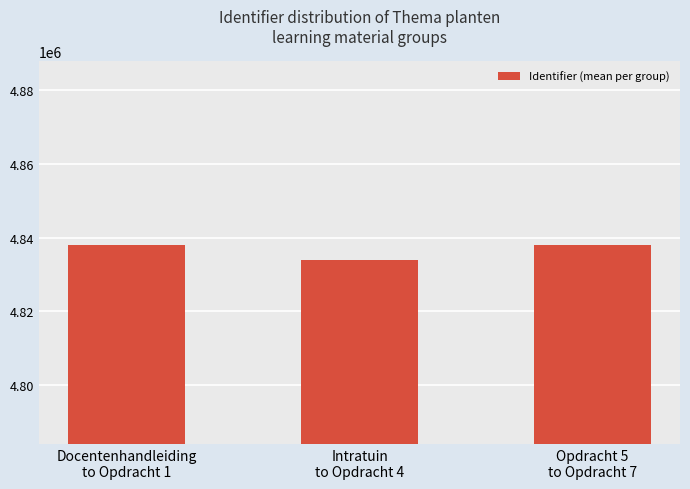

What is the sum of all values?

14509913